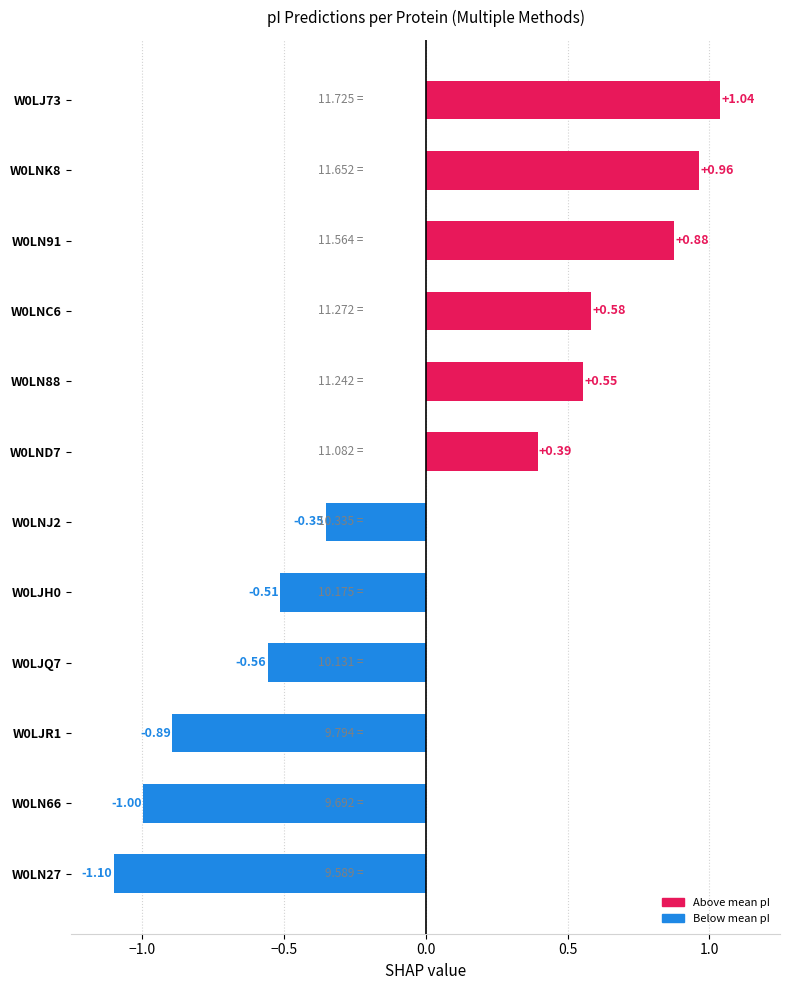

Count the number of categories in the chart.

12